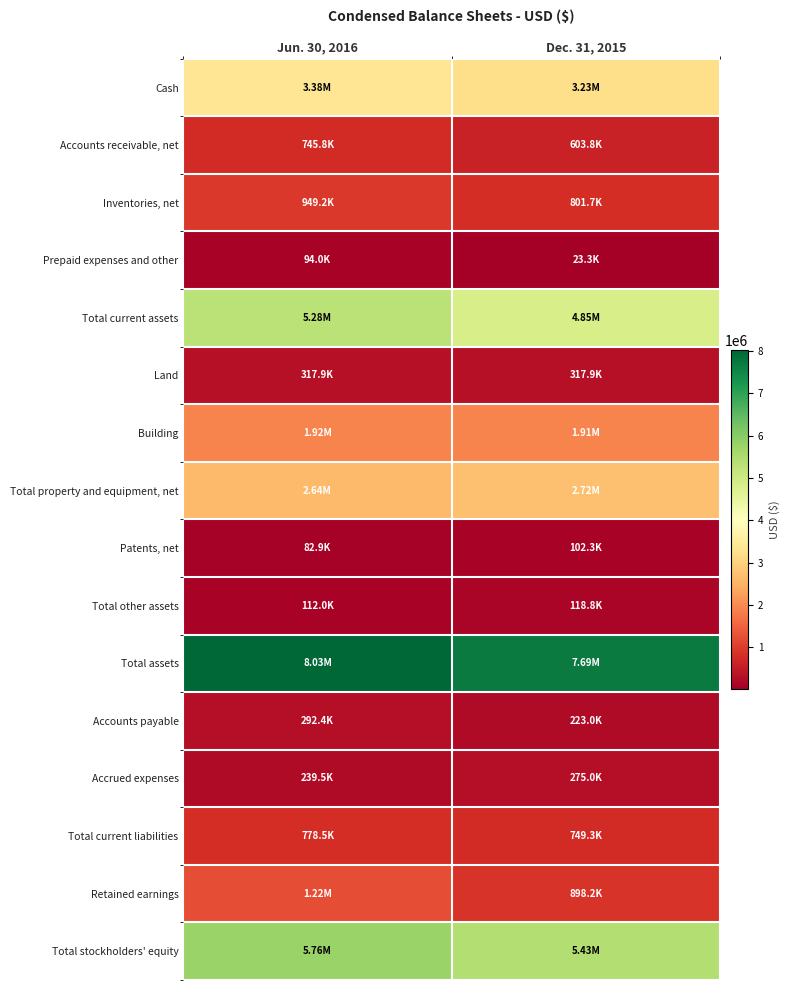

Between Jun. 30, 2016 and Dec. 31, 2015, which is larger?

Jun. 30, 2016